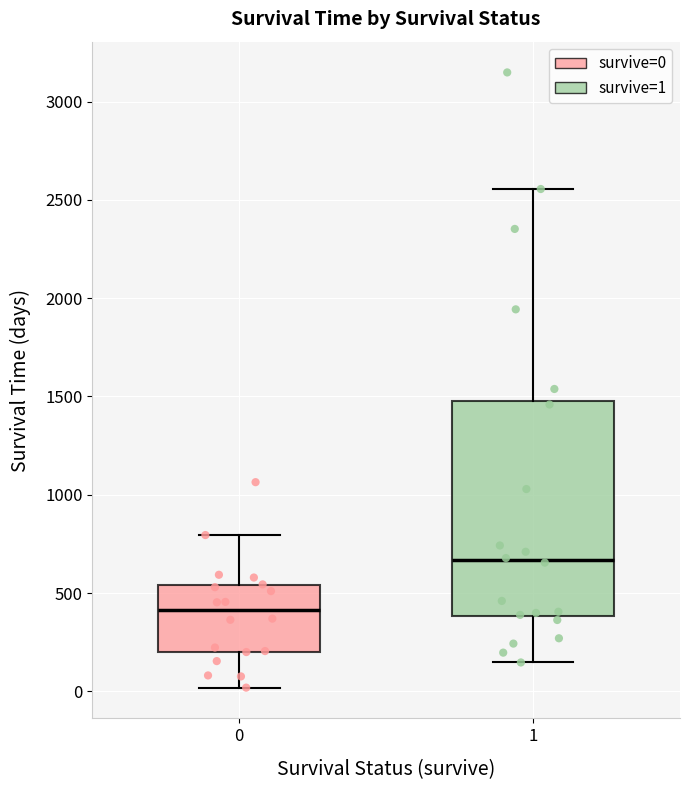

Comparing the boxes themselves (not the whiskers), which one is the tallest?

1